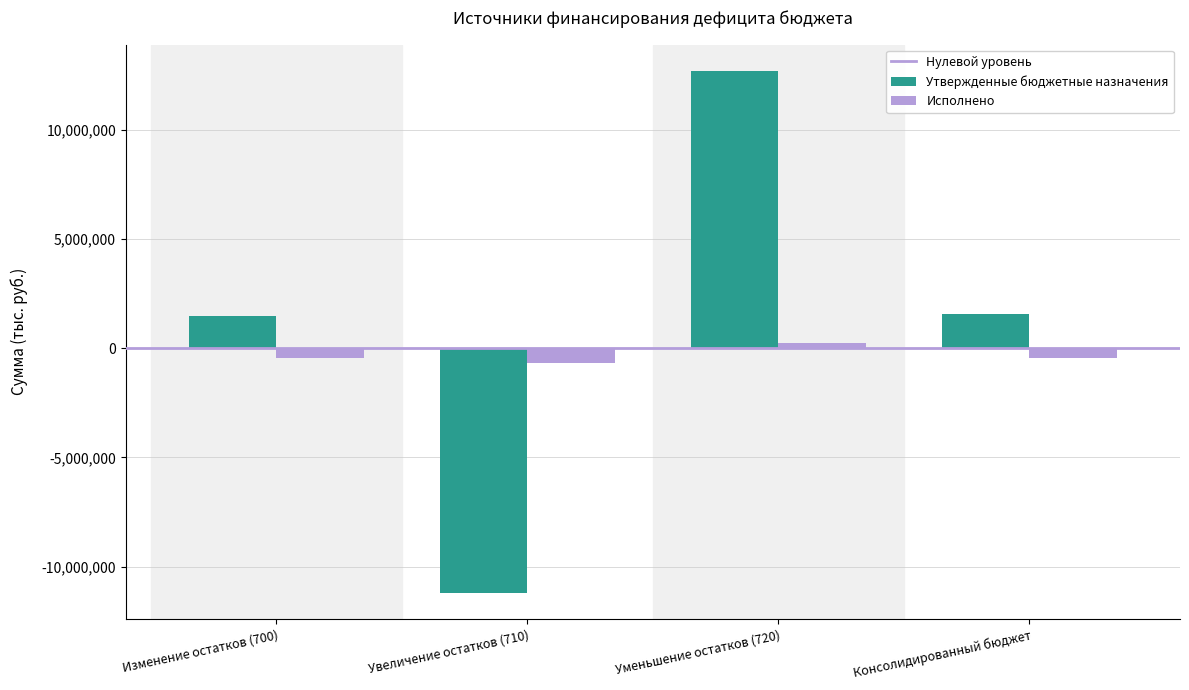

Rank the series at Изменение остатков (700) from lowest to highest value.

Исполнено, Утвержденные бюджетные назначения